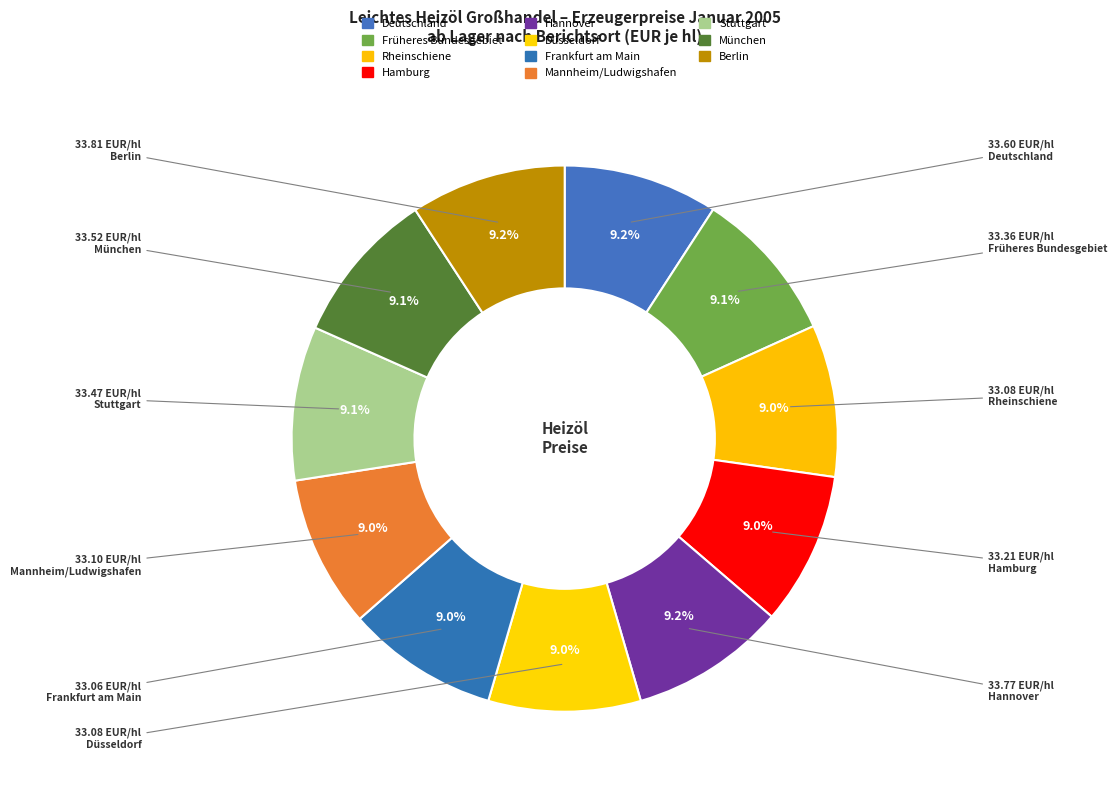

Do Stuttgart and Früheres Bundesgebiet together represent more than half of the pie?

No